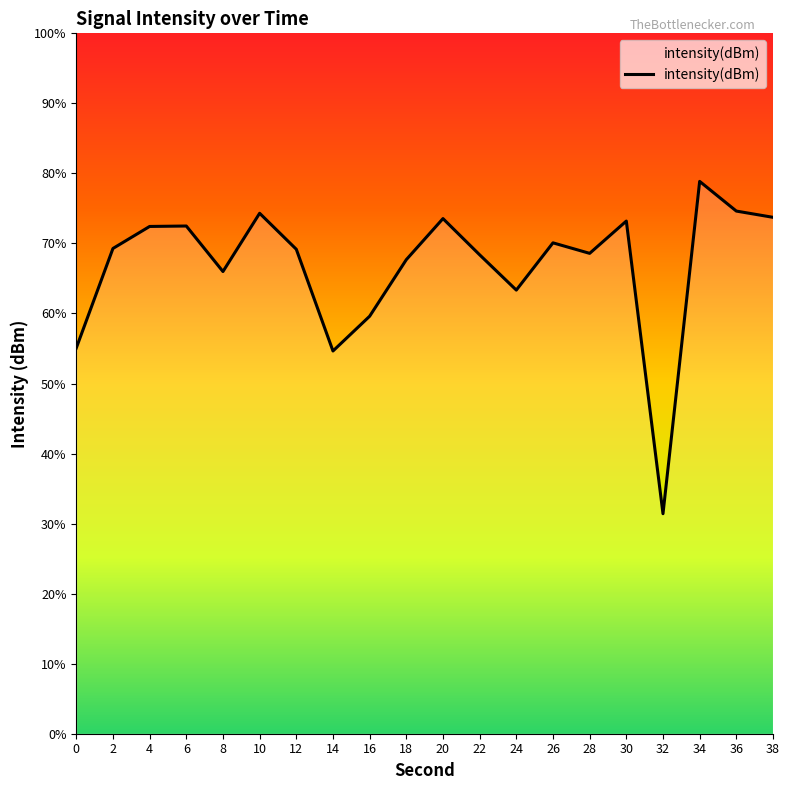

Where is the first local minimum?

8